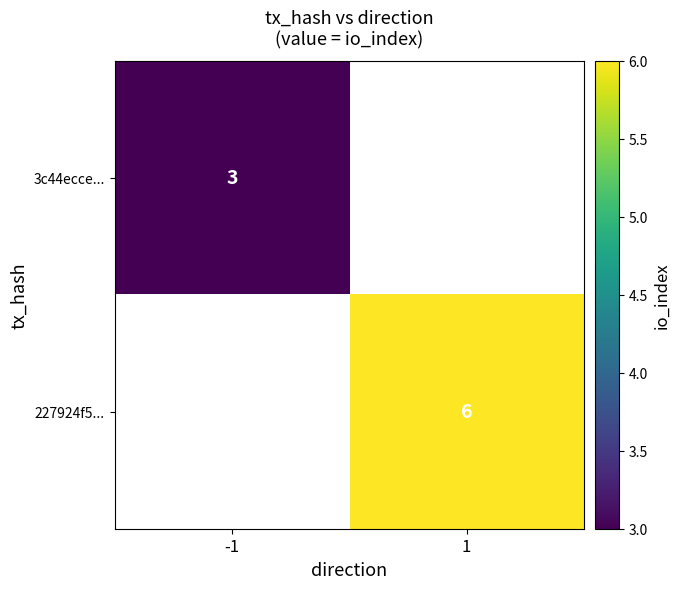

Is the value of 3c44ecce... at -1 greater than the value of 227924f5... at 1?

No